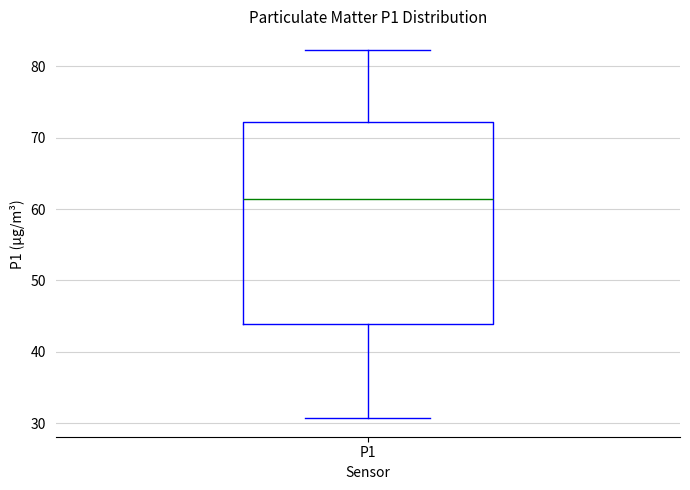

Read this box plot against the y-axis: the position of the median line, the range covered by the box, and the ends of both whiskers. The values are not printed on the chart, so give them approximately, as read against the axis.

median 61, box 44 to 72, whiskers 31 to 82